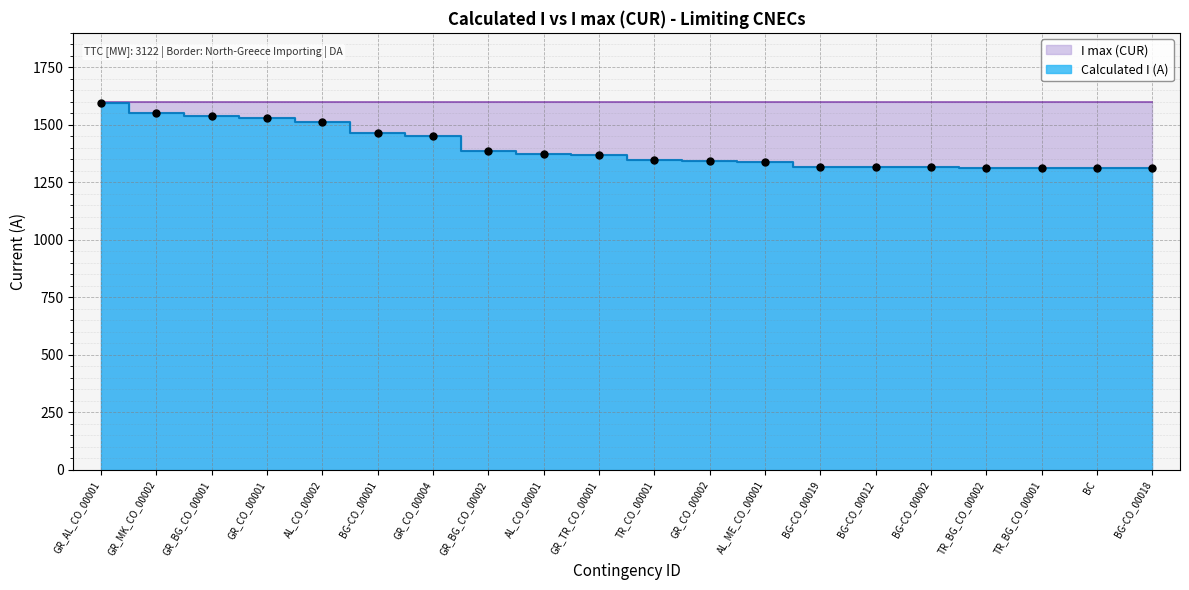

Between AL_CO_00002 and GR_BG_CO_00002, which is larger?

AL_CO_00002